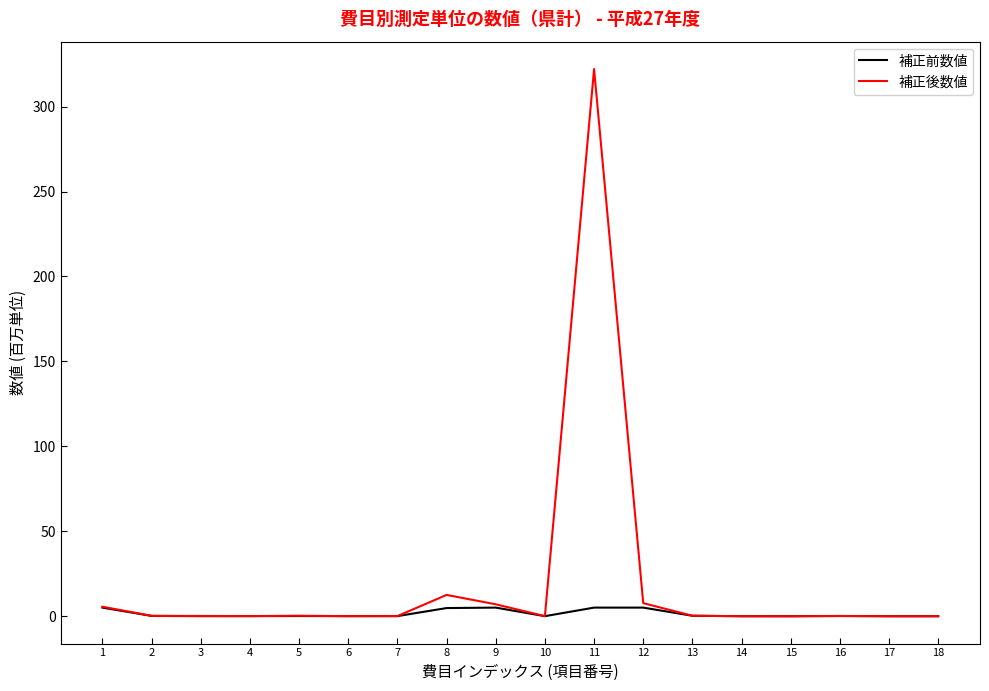

Rank the series by their maximum value, from highest to lowest.

補正後数値, 補正前数値